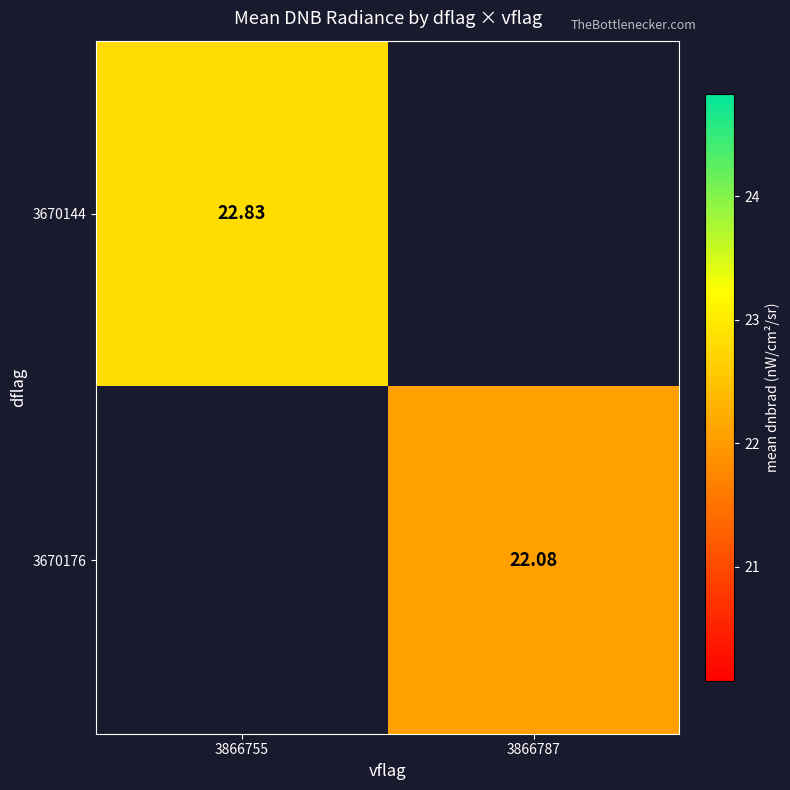

At how many categories does at least one series exceed 22?

2